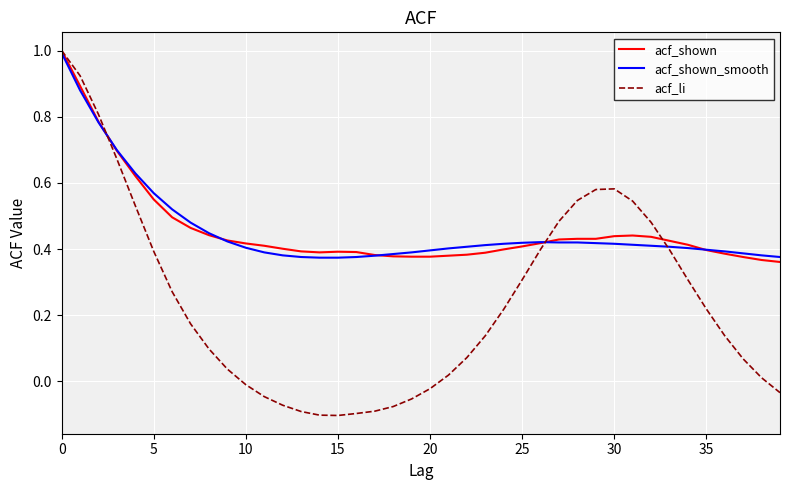

What is the highest value of the acf_shown_smooth series?

1.0